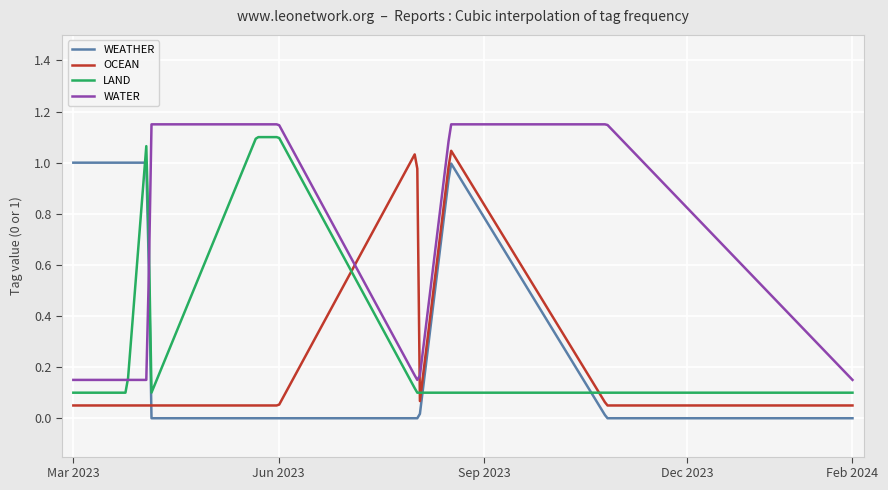

Reading left to right, what are all the values shown in this chart?

WEATHER: 2023-03-01=1	2023-03-06=1	2023-03-25=1	2023-04-03=1	2023-04-05=0	2023-05-22=0	2023-06-01=0	2023-08-02=0	2023-08-03=0	2023-08-17=1	2023-10-26=0	2023-10-26=0	2023-10-26=0	2024-02-13=0
OCEAN: 2023-03-01=0	2023-03-06=0	2023-03-25=0	2023-04-03=0	2023-04-05=0	2023-05-22=0	2023-06-01=0	2023-08-02=1	2023-08-03=0	2023-08-17=1	2023-10-26=0	2023-10-26=0	2023-10-26=0	2024-02-13=0
LAND: 2023-03-01=0	2023-03-06=0	2023-03-25=0	2023-04-03=1	2023-04-05=0	2023-05-22=1	2023-06-01=1	2023-08-02=0	2023-08-03=0	2023-08-17=0	2023-10-26=0	2023-10-26=0	2023-10-26=0	2024-02-13=0
WATER: 2023-03-01=0	2023-03-06=0	2023-03-25=0	2023-04-03=0	2023-04-05=1	2023-05-22=1	2023-06-01=1	2023-08-02=0	2023-08-03=0	2023-08-17=1	2023-10-26=1	2023-10-26=1	2023-10-26=1	2024-02-13=0